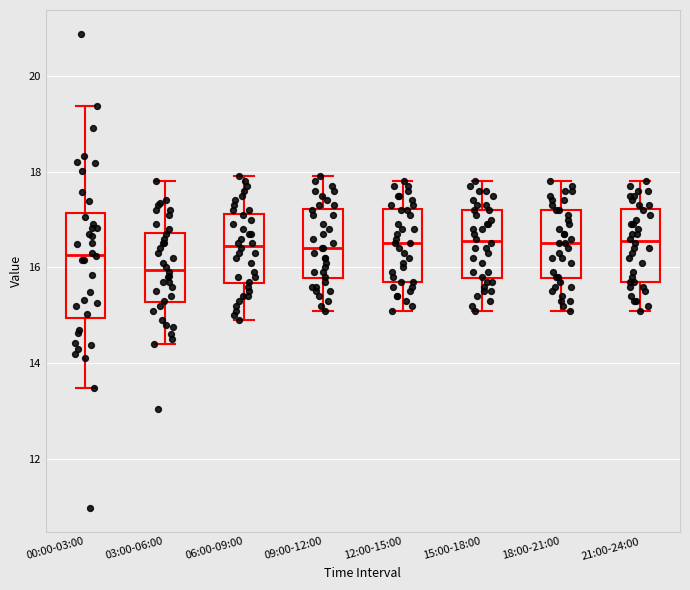

Reading left to right, read every box against the y-axis: the position of its median line, the range the box covers, and the ends of its whiskers. The values are not printed on the chart, so give them approximately, as read against the axis.

00:00-03:00: median 16.2, box 15.0 to 17.2, whiskers 13.4 to 19.4
03:00-06:00: median 16.0, box 15.2 to 16.8, whiskers 14.4 to 17.8
06:00-09:00: median 16.4, box 15.6 to 17.2, whiskers 15.0 to 18.0
09:00-12:00: median 16.4, box 15.8 to 17.2, whiskers 15.2 to 18.0
12:00-15:00: median 16.6, box 15.8 to 17.2, whiskers 15.2 to 17.8
15:00-18:00: median 16.6, box 15.8 to 17.2, whiskers 15.2 to 17.8
18:00-21:00: median 16.6, box 15.8 to 17.2, whiskers 15.2 to 17.8
21:00-24:00: median 16.6, box 15.8 to 17.2, whiskers 15.2 to 17.8